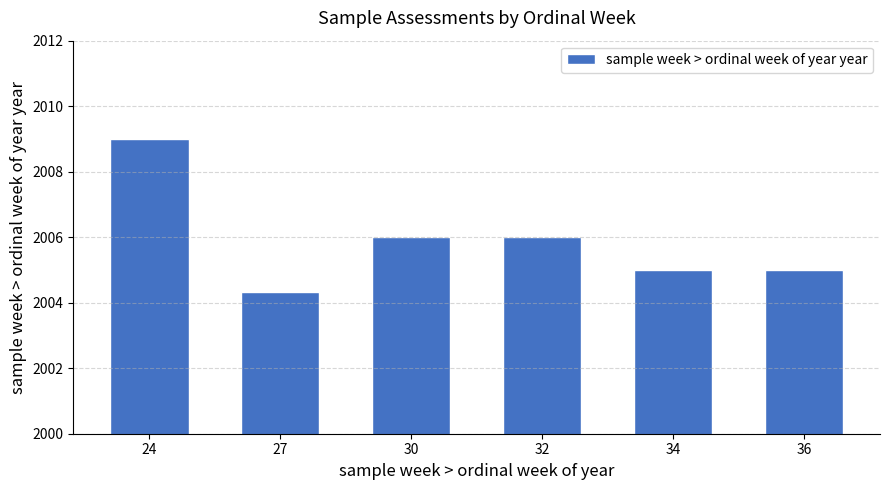

Which category has the highest value across all series?

24